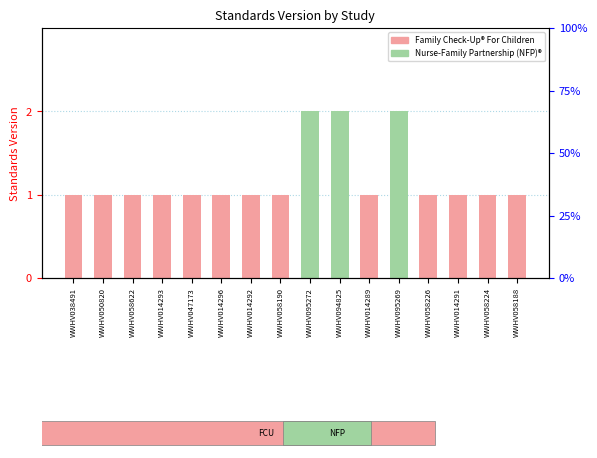

True or false: the data shows 1 at WWHV014291.

True